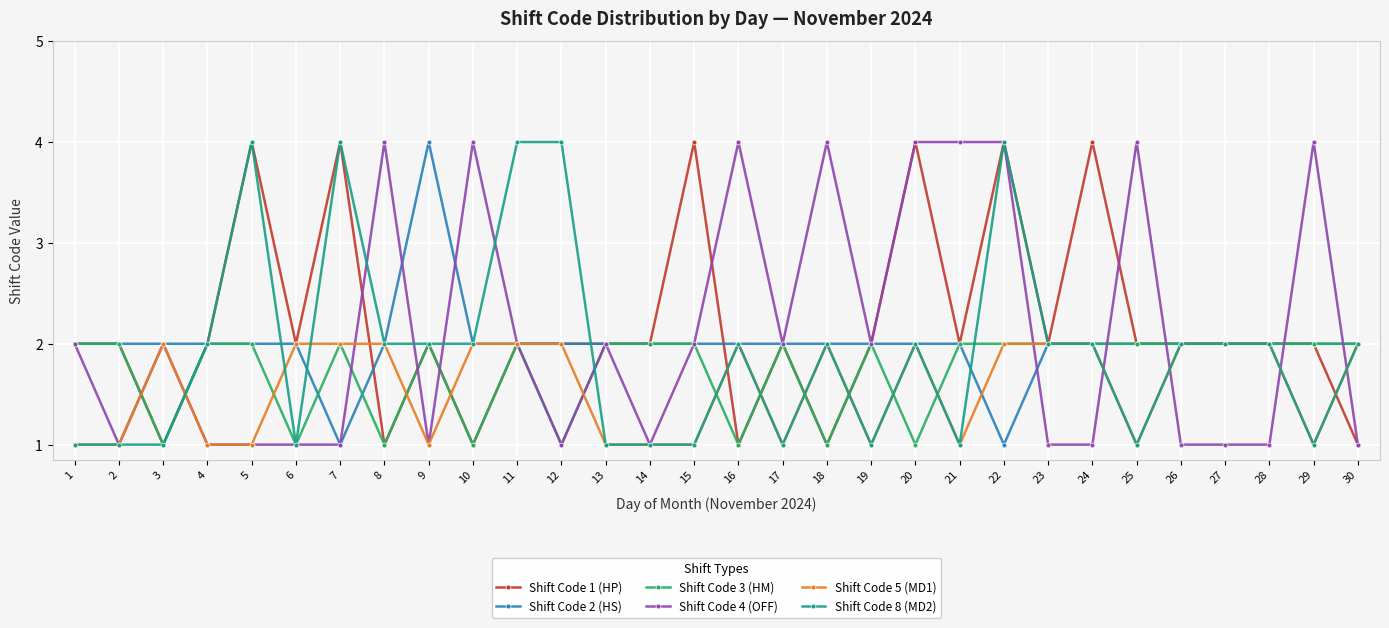

True or false: Shift Code 4 (OFF) has more than 1 interior local peaks.

True